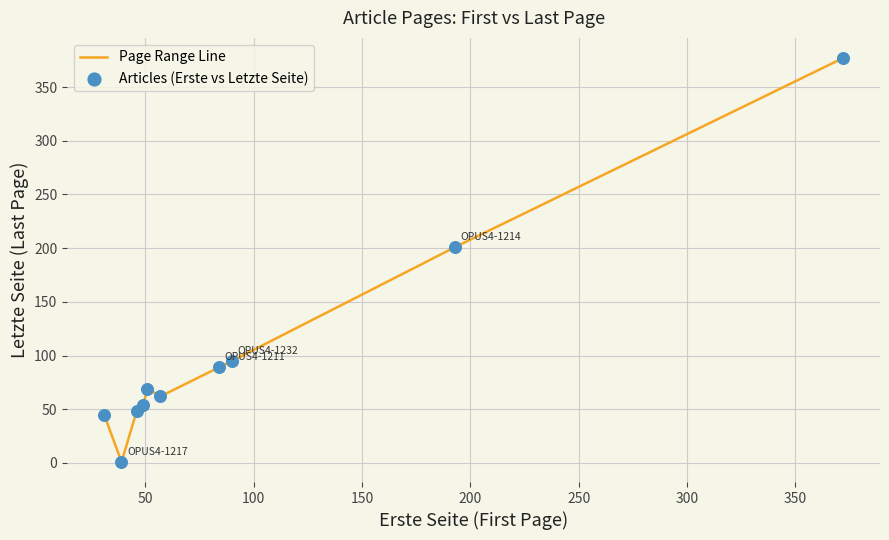

What is the maximum value shown in the chart?

377